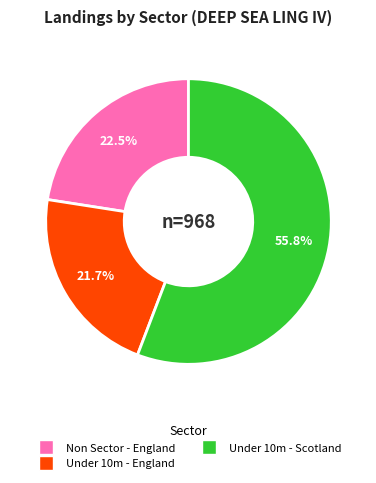

Is there any slice that represents more than half of the pie?

Yes